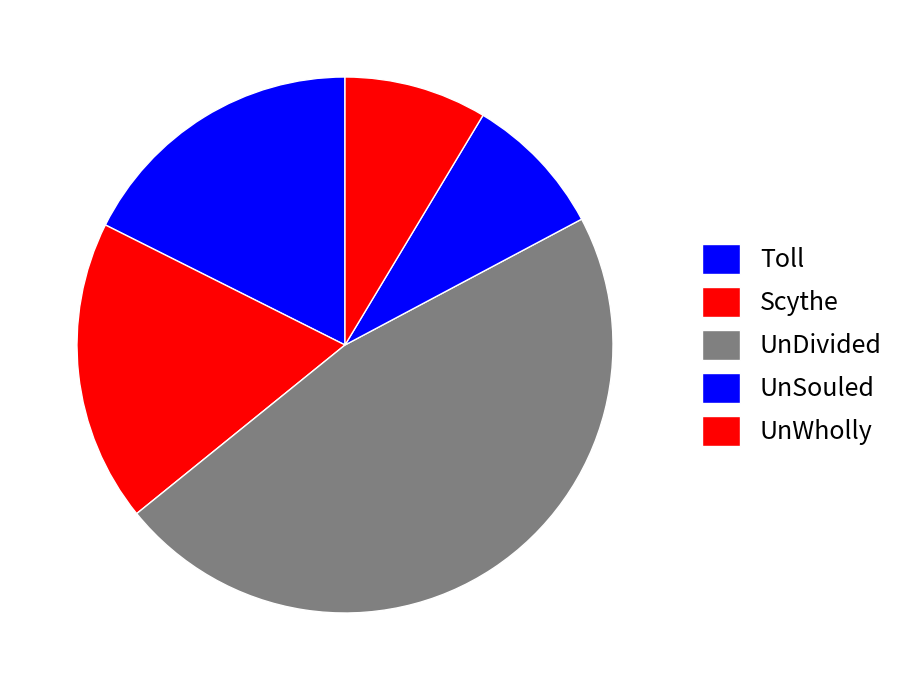

Count the number of slices in the pie.

5